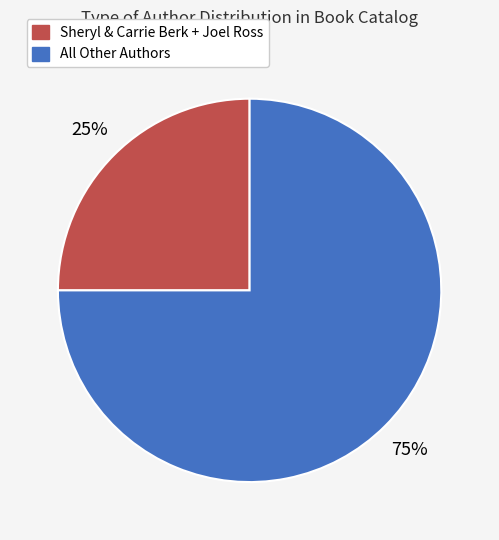

To the nearest percent, what is the difference between the largest and smallest slice percentages?

50%